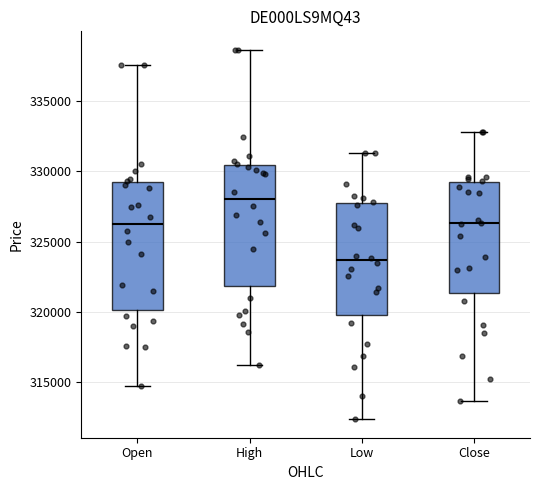

Which box has the highest median line?

High